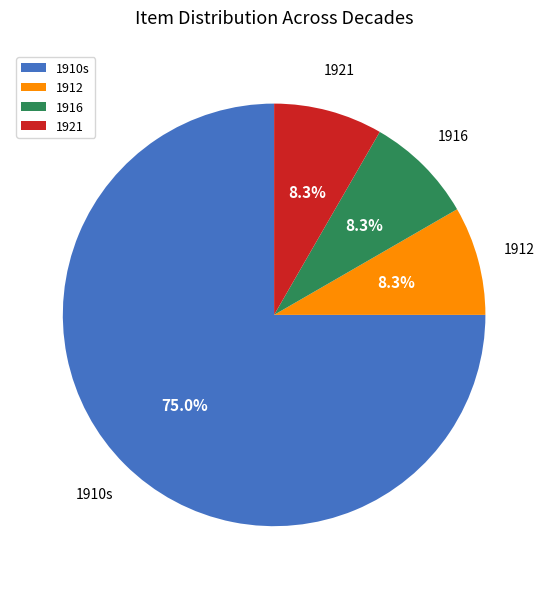

Combined, do 1916 and 1910s account for over 50%?

Yes